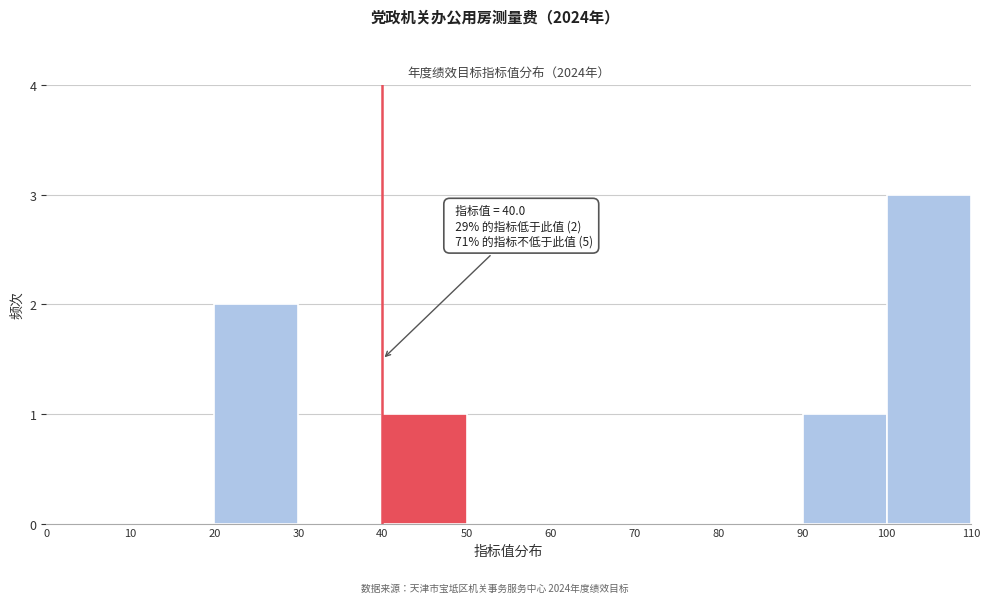

Over which range of the x-axis is the bar tallest?

100 to 110